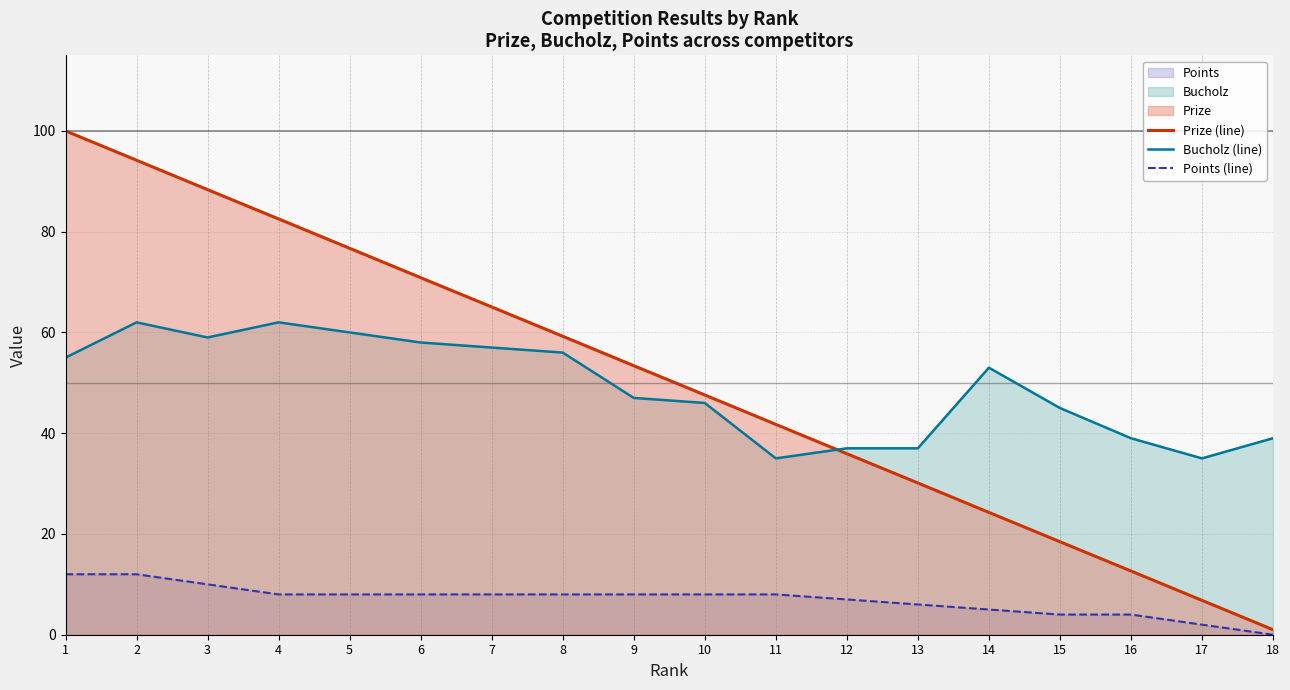

What is the difference between the Bucholz (line) values at 15 and 17?

10.0